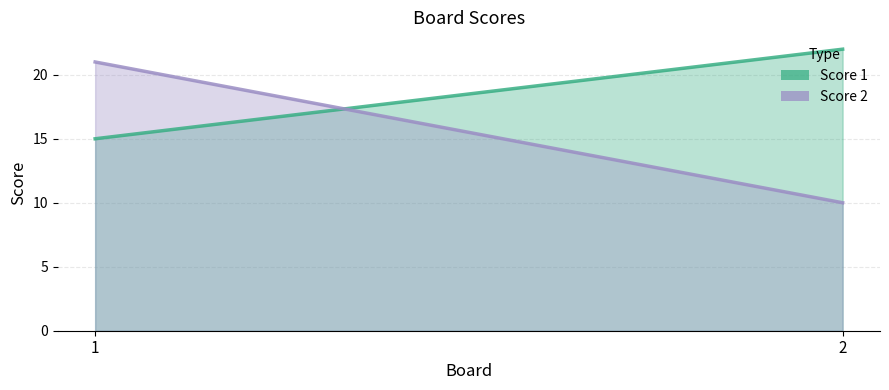

Between 1 and 2, which series saw the biggest shift?

Score 2